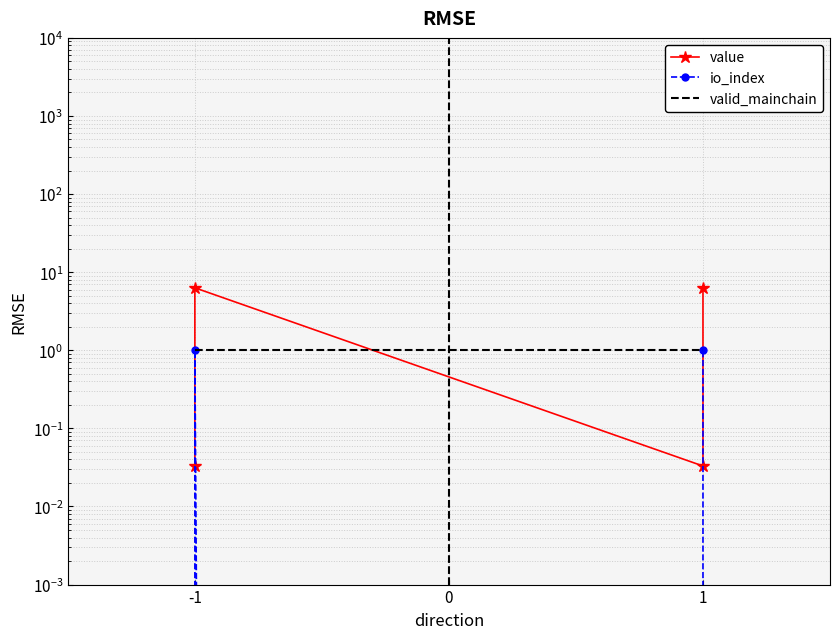

How many interior local valleys does the value series have?

1